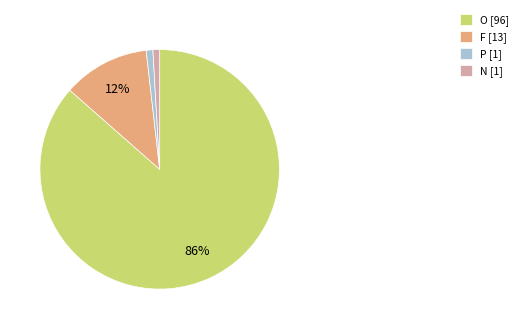

How many segments does this pie chart have?

4